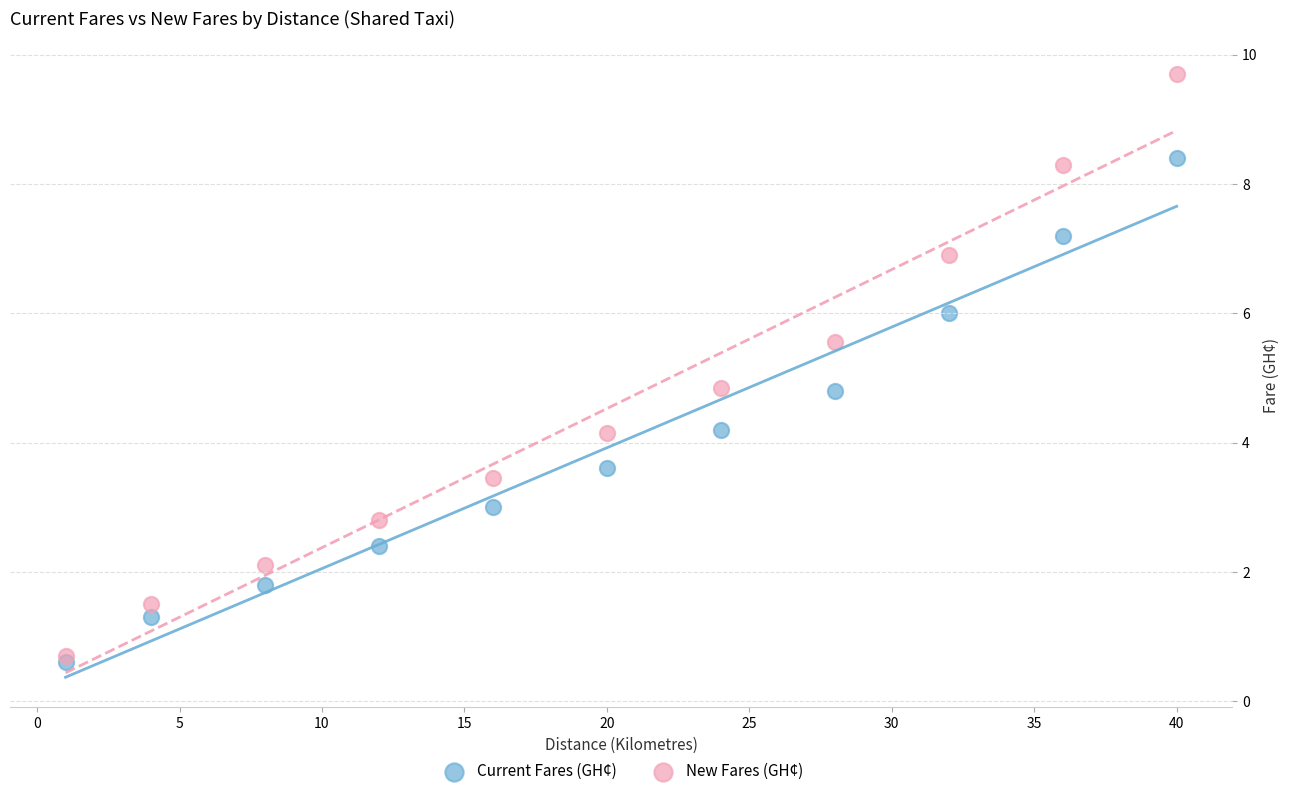

What are all the series names shown in the legend?

Current Fares (GH¢), New Fares (GH¢)